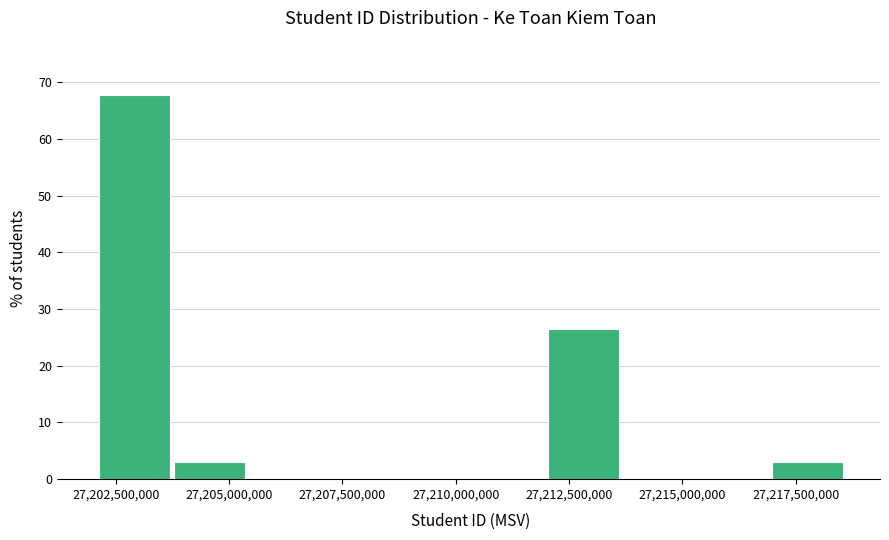

Read against the x-axis, roughly where is the centre of the tallest bar?

27203000000